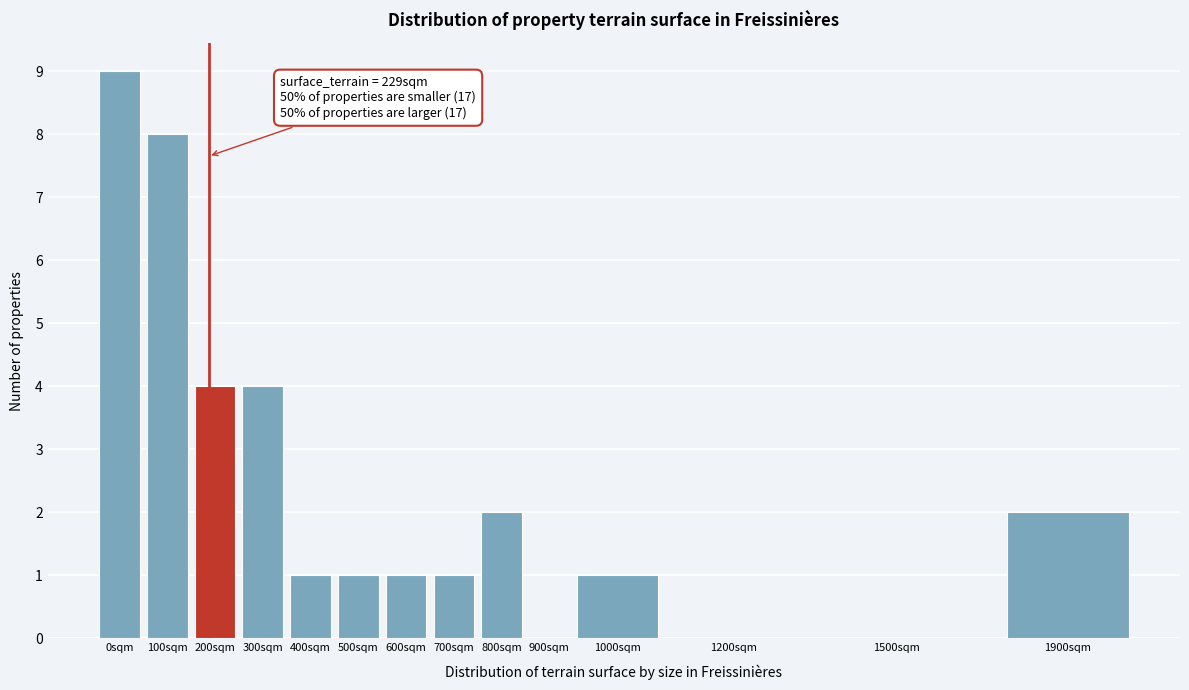

Reading left to right, what are all the values shown in this chart?

0sqm=9	100sqm=8	200sqm=4	300sqm=4	400sqm=1	500sqm=1	600sqm=1	700sqm=1	800sqm=2	900sqm=0	1000sqm=1	1200sqm=0	1500sqm=0	1900sqm=2